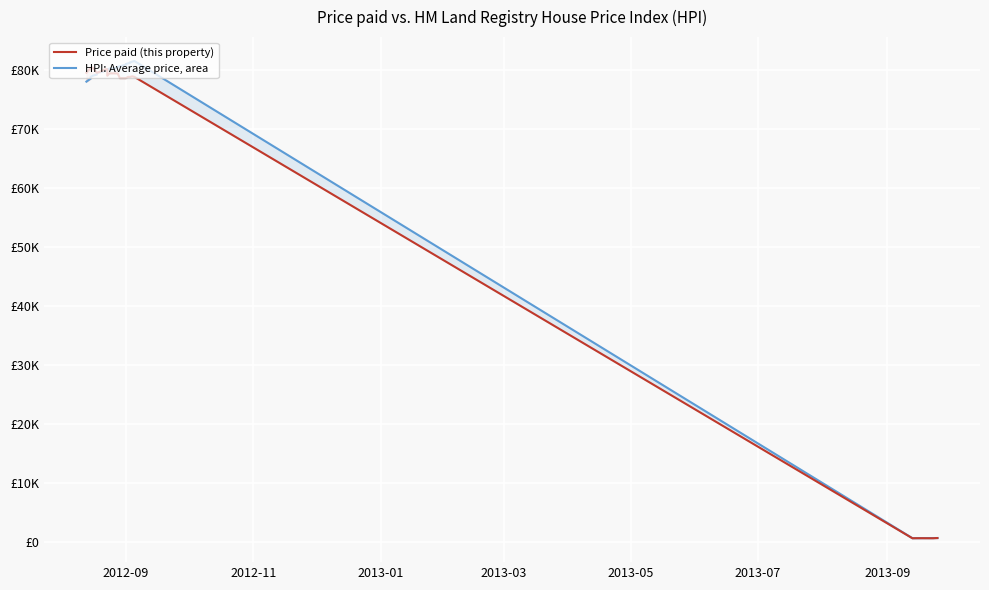

Which series has the largest range (max minus min)?

HPI: Average price, area